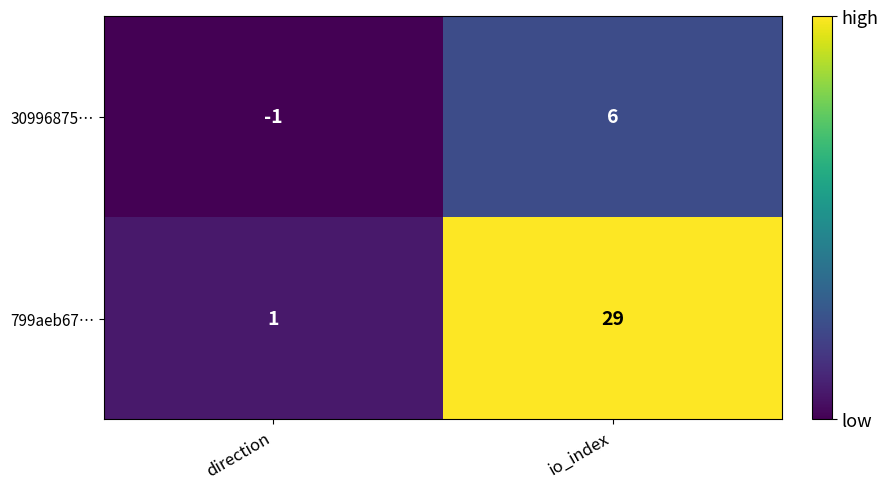

True or false: 30996875… has a value of 2 at io_index.

False